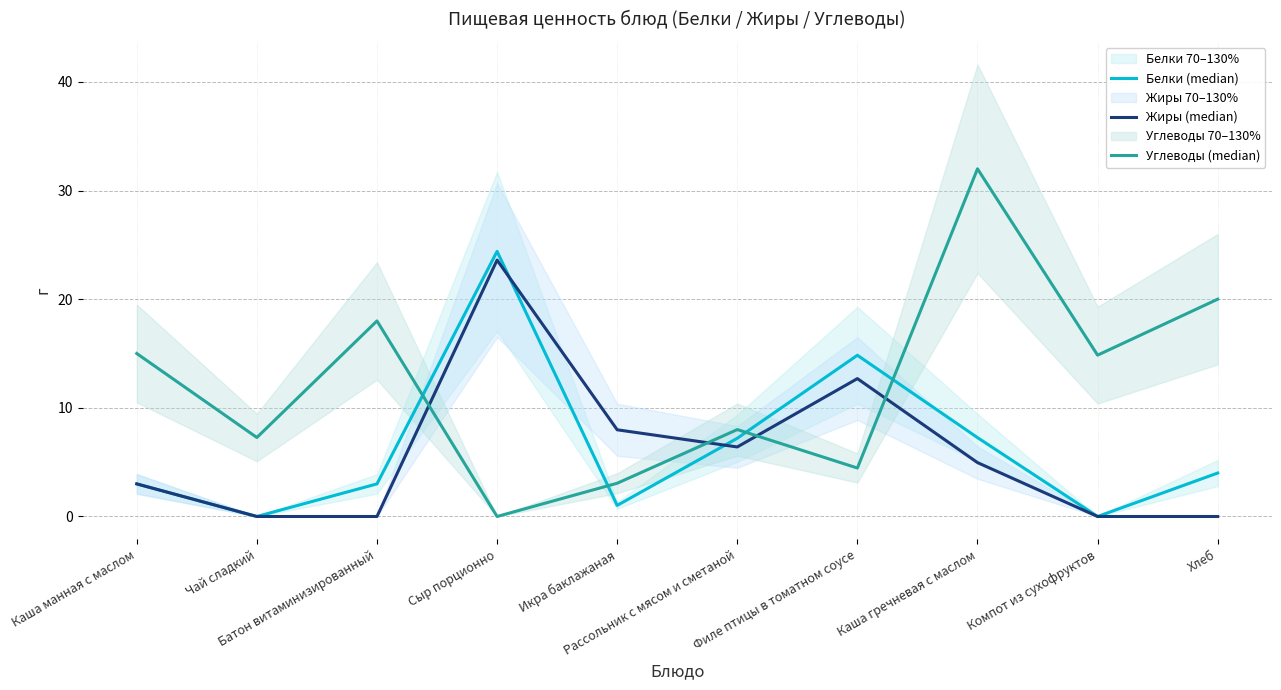

What is the difference between the highest and lowest values at Филе птицы в томатном соусе?

10.4